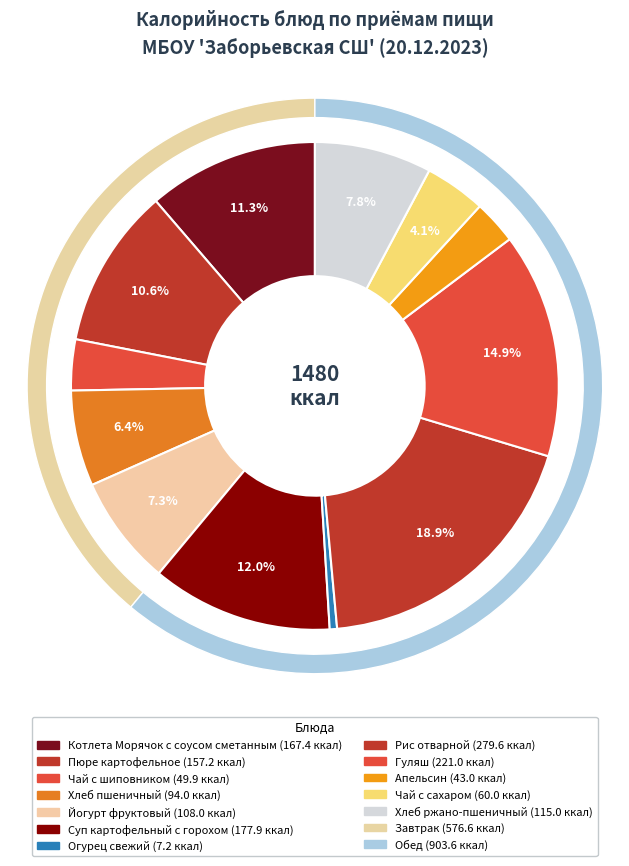

To the nearest percent, what percentage of the pie is Йогурт фруктовый?

7%